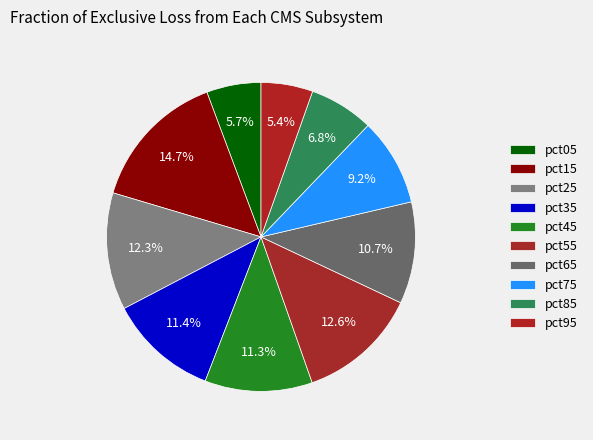

How many segments does this pie chart have?

10